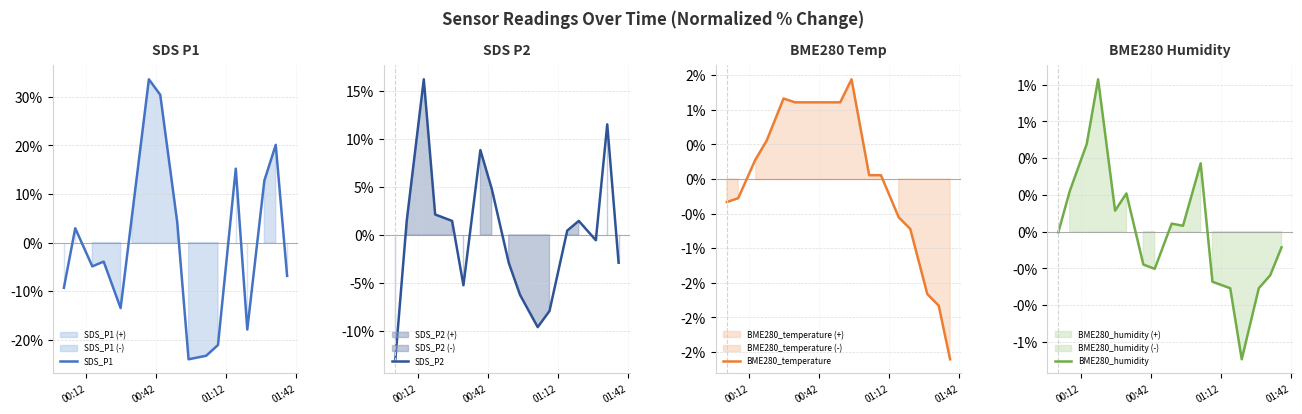

What is the maximum value for SDS_P2?

16.2